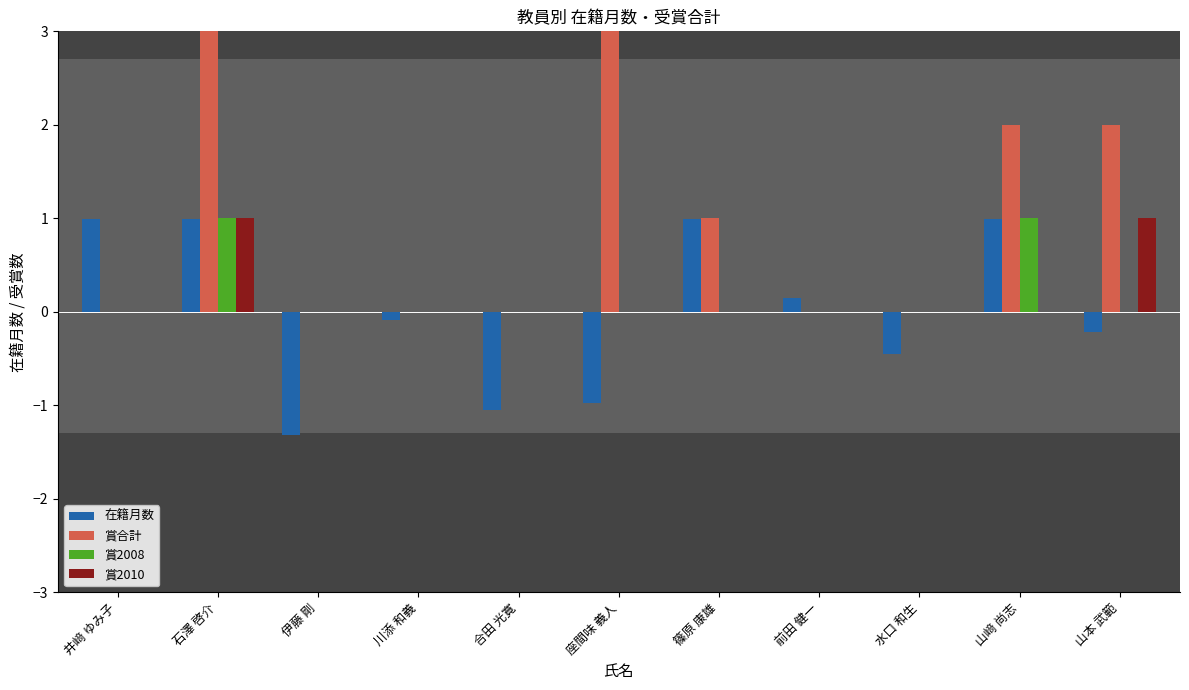

Reading left to right, list all the values displayed in this chart.

在籍月数: 1.0	1.0	-1.3	-0.1	-1.1	-1.0	1.0	0.1	-0.5	1.0	-0.2
賞合計: 0.0	5.0	0.0	0.0	0.0	3.0	1.0	0.0	0.0	2.0	2.0
賞2008: 0.0	1.0	0.0	0.0	0.0	0.0	0.0	0.0	0.0	1.0	0.0
賞2010: 0.0	1.0	0.0	0.0	0.0	0.0	0.0	0.0	0.0	0.0	1.0